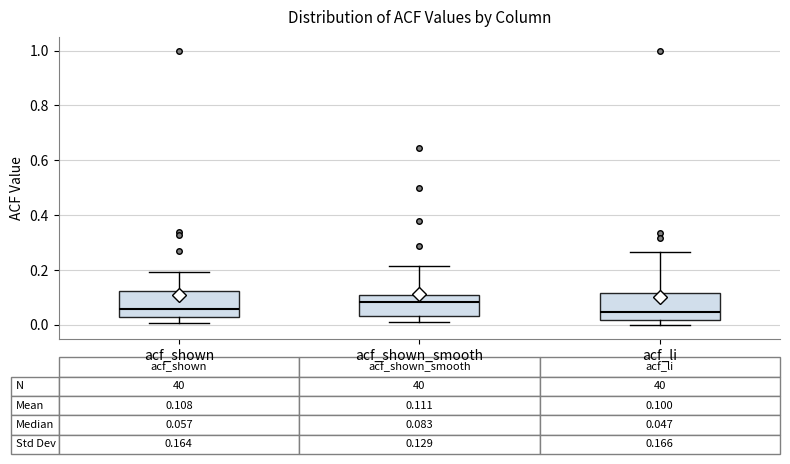

Which box has the highest median line?

acf_shown_smooth